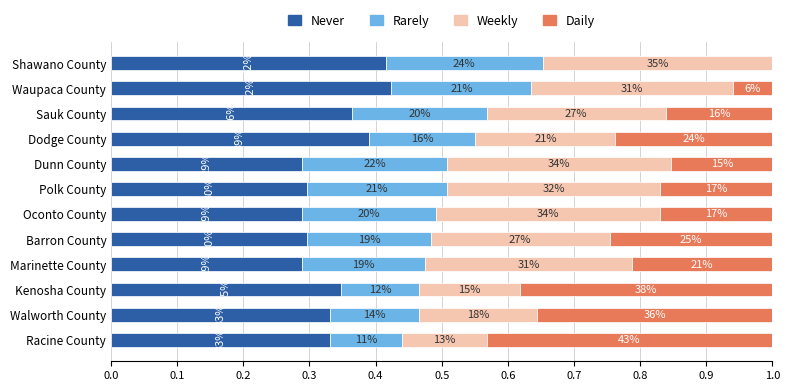

What are all the series names shown in the legend?

Never, Rarely, Weekly, Daily